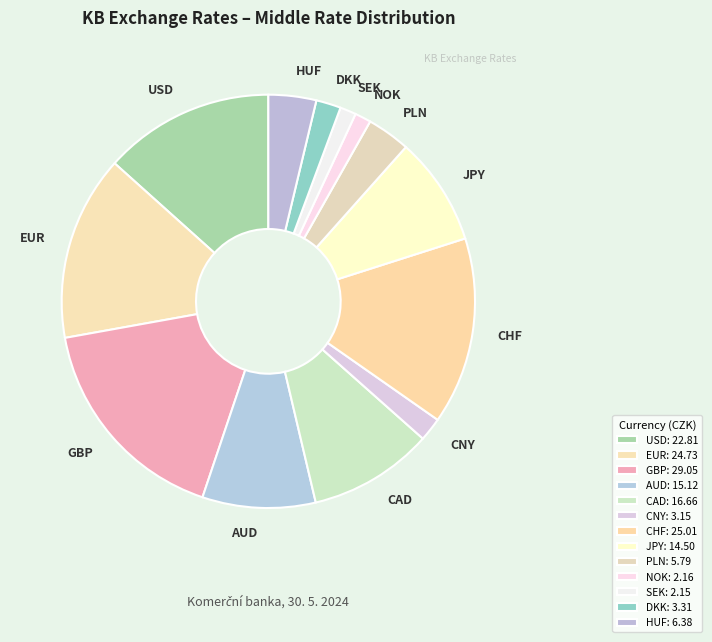

Which slice is the largest?

GBP